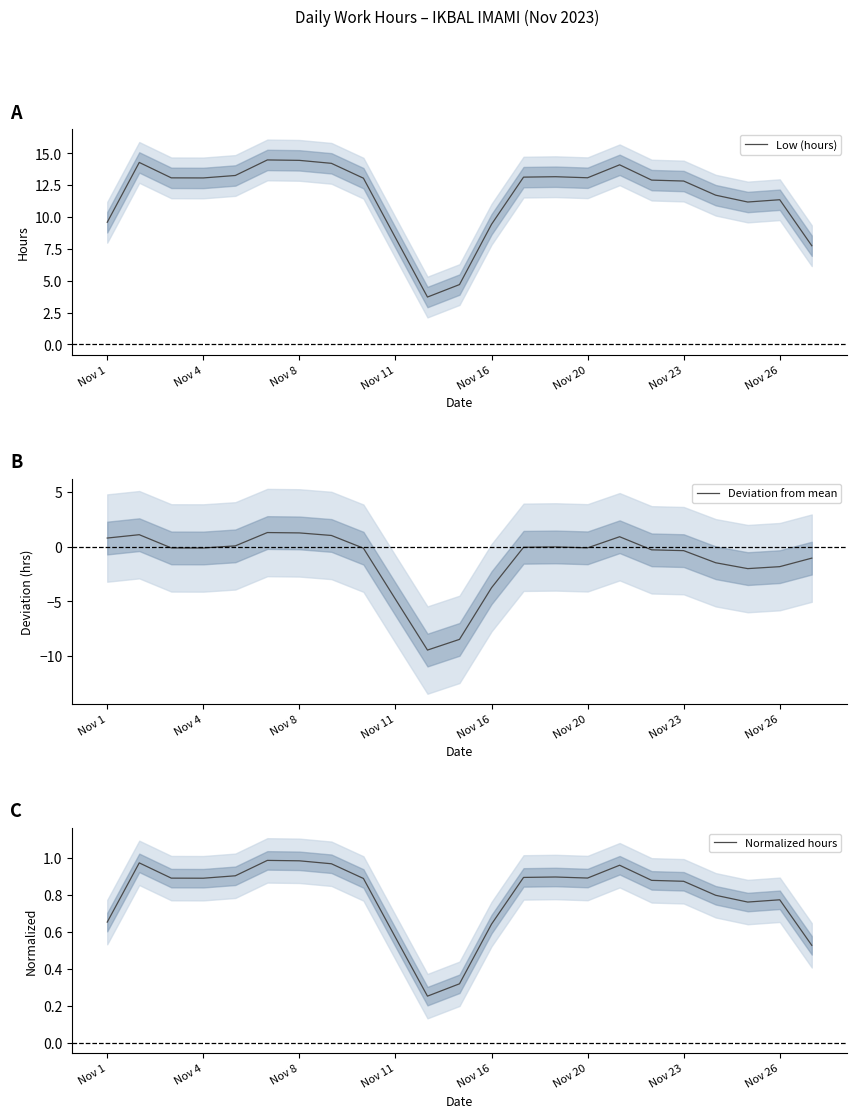

What is the maximum value shown in the chart?

14.5